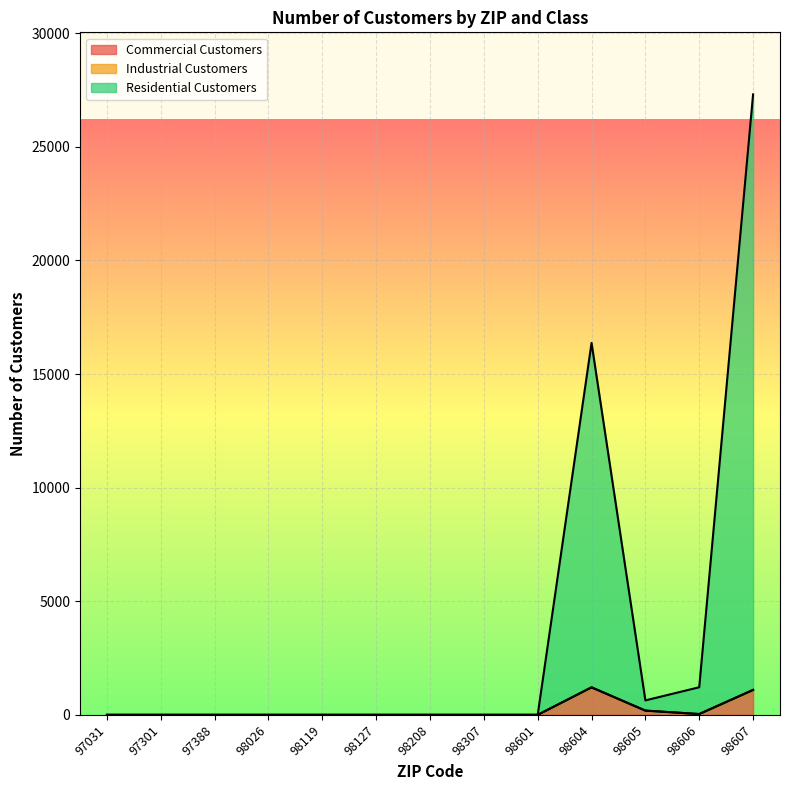

Reading left to right, list all the values displayed in this chart.

Commercial Customers: 0	0	0	0	0	0	0	0	0	1210	184	36	1093
Residential Customers: 0	0	0	0	0	0	0	0	0	16368	637	1215	27305